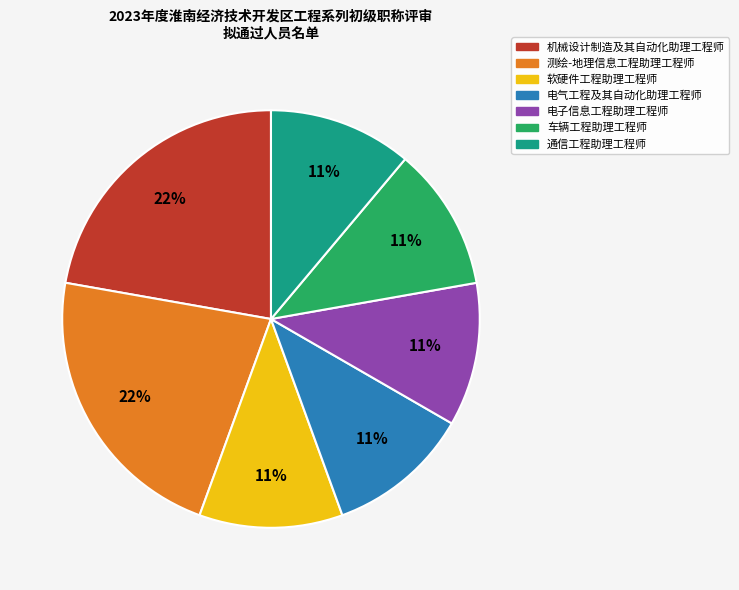

Count the number of slices in the pie.

7